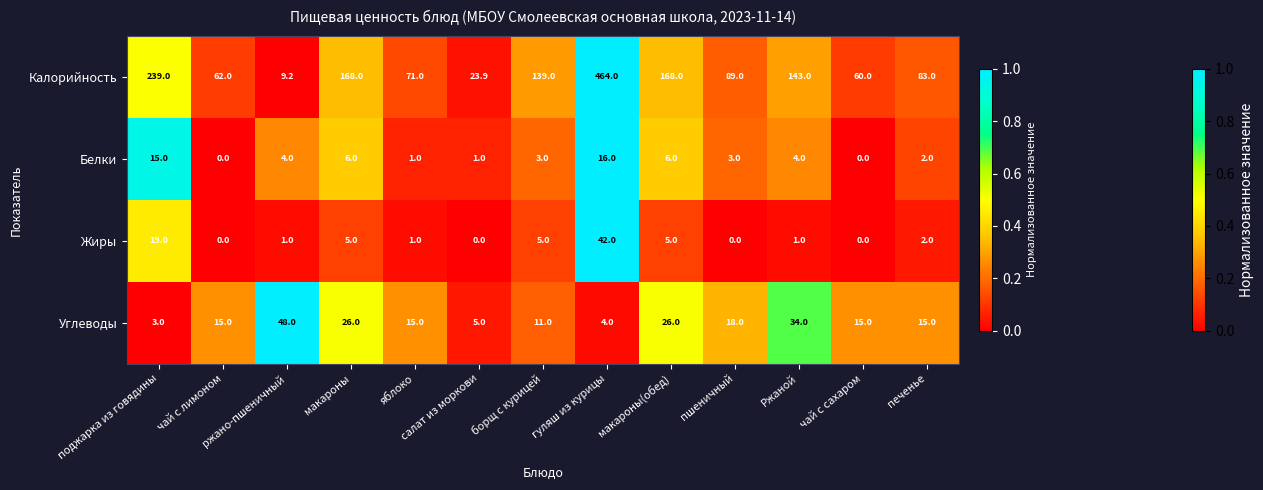

At which category is the sum across all series the highest?

гуляш из курицы